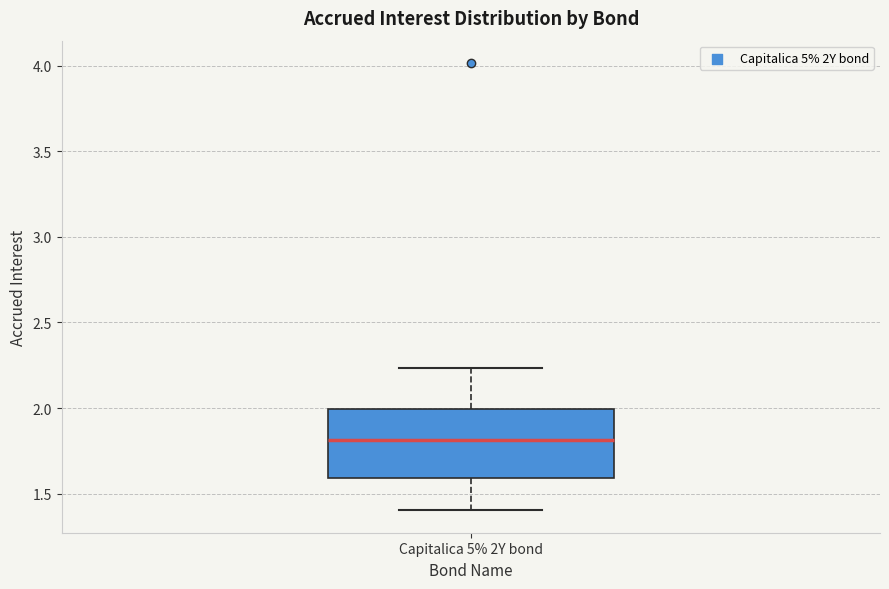

Transcribe this box plot: give where the median line is, the range the box spans, and where the two whiskers end, as read against the y-axis. The values are not printed on the chart, so give them approximately, as read against the axis.

median 1.80, box 1.60 to 2.00, whiskers 1.40 to 2.25